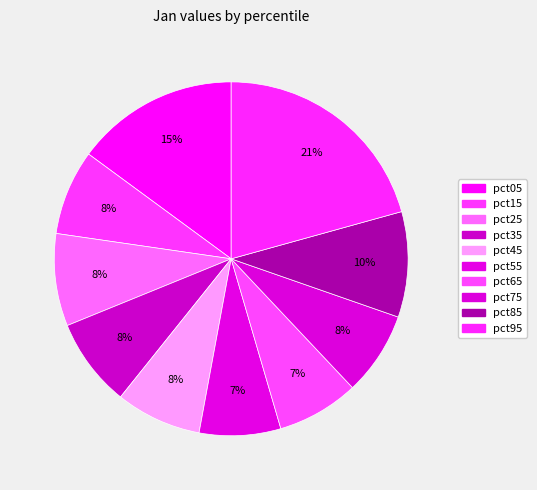

How many slices are in this pie chart?

10